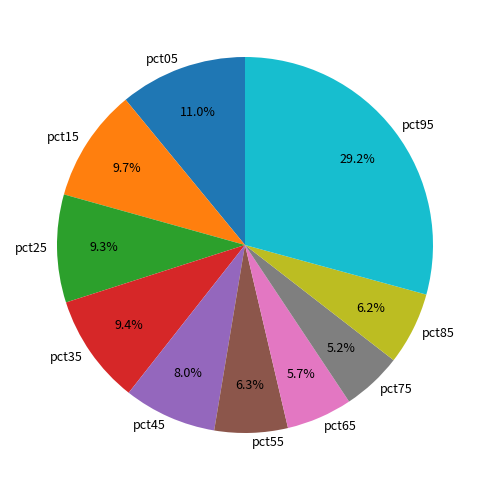

Do pct75 and pct35 together represent more than half of the pie?

No